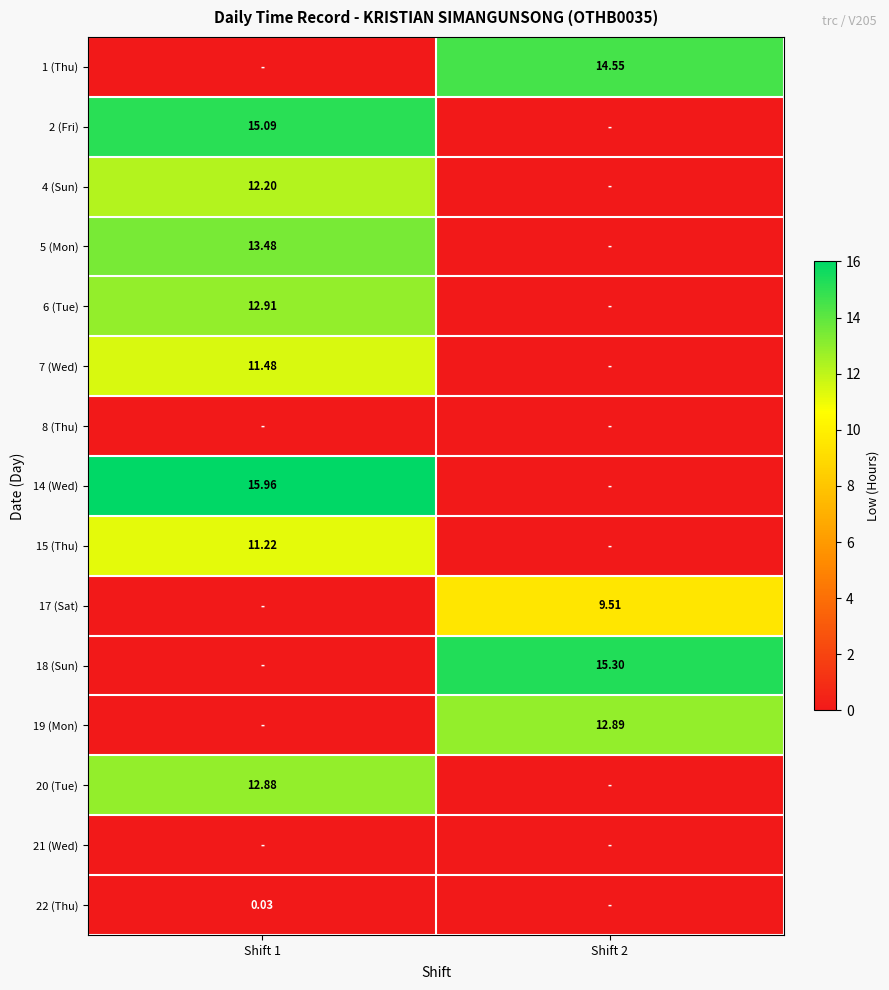

Is it true that 8 (Thu) equals 0.0 at Shift 1?

True